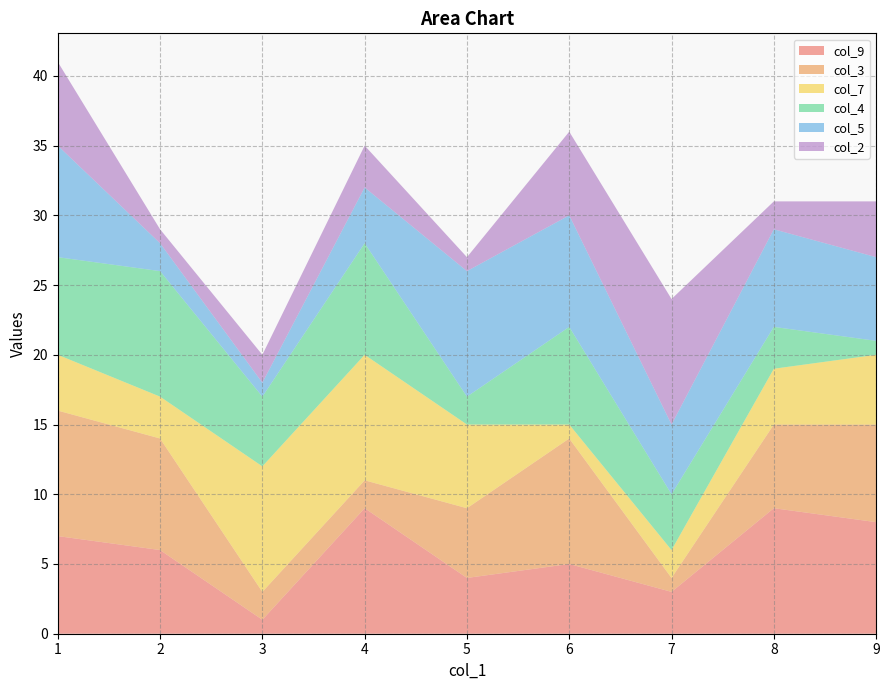

Reading right to left, extract all data points from this chart.

col_9: 8	9	3	5	4	9	1	6	7
col_3: 7	6	1	9	5	2	2	8	9
col_7: 5	4	2	1	6	9	9	3	4
col_4: 1	3	4	7	2	8	5	9	7
col_5: 6	7	5	8	9	4	1	2	8
col_2: 4	2	9	6	1	3	2	1	6